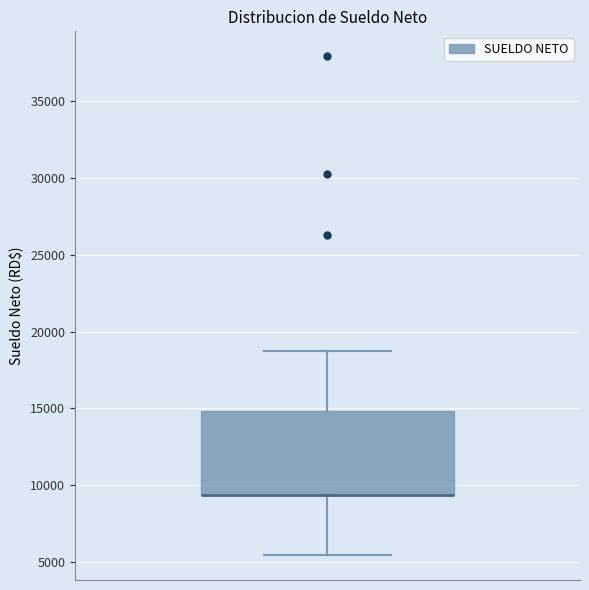

Where does the lower whisker of the box end on the y-axis? The values are not printed on the chart, so give them approximately, as read against the axis.

5500